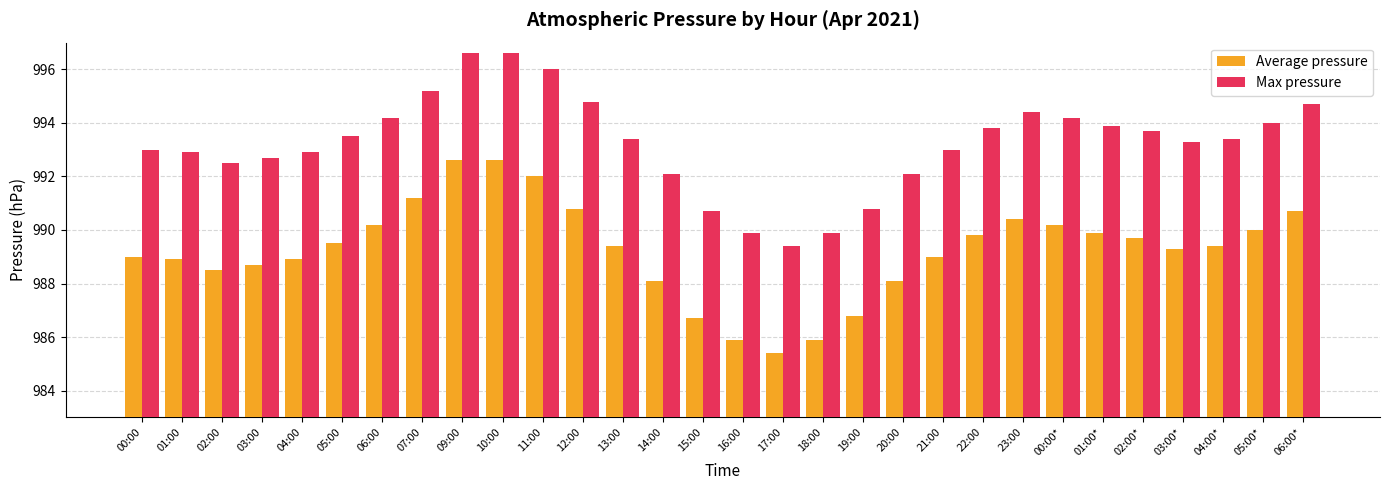

What is the value of the Average pressure bar at the 2nd from the left?

988.9